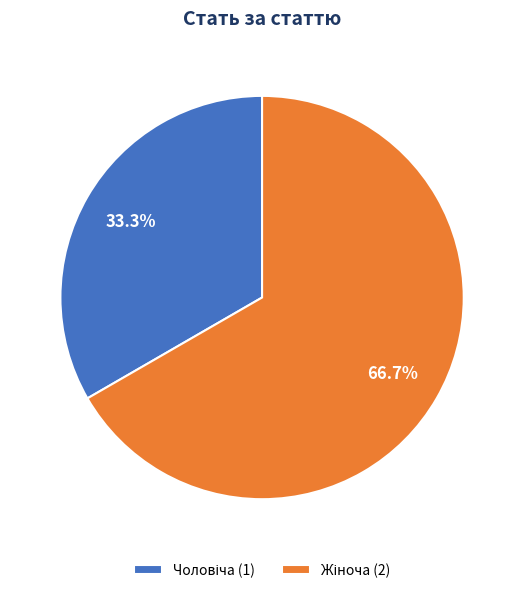

Does any single category account for the majority?

Yes